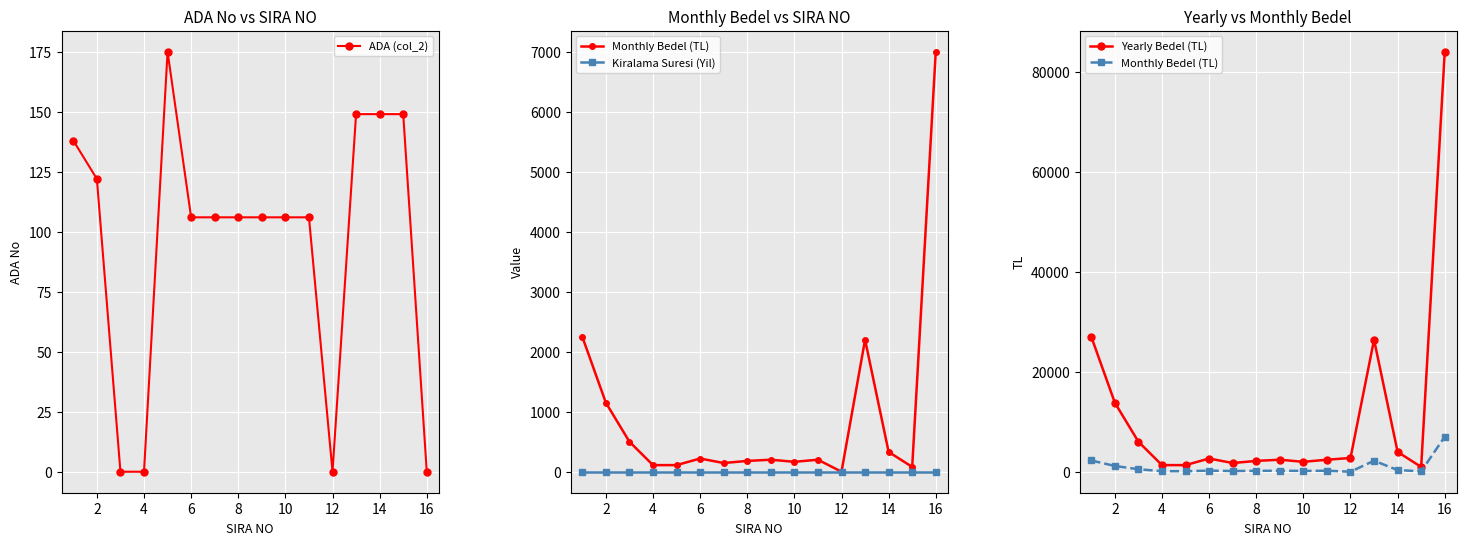

Which series has the largest total across all categories?

Yearly Bedel (TL)